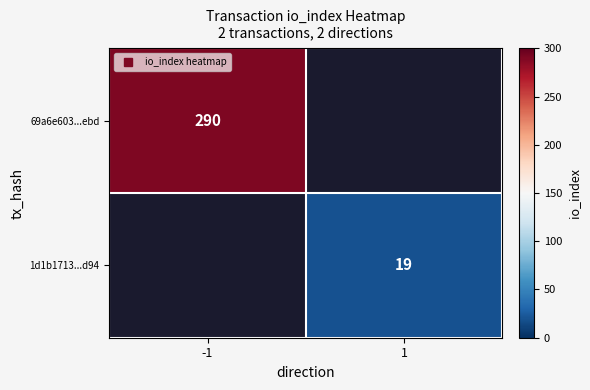

What is the smallest value displayed?

19.0